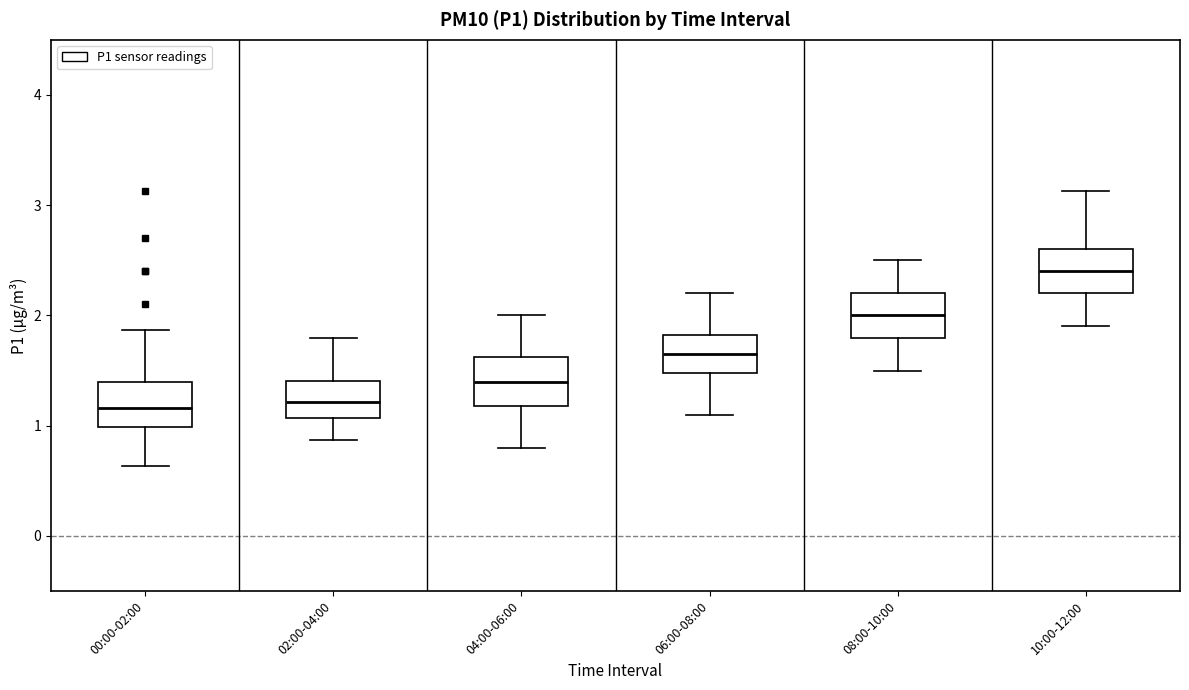

Which box's median line is the highest?

10:00-12:00